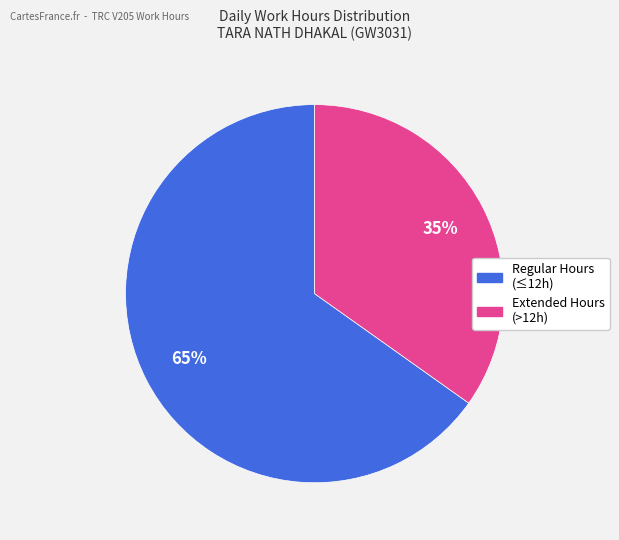

Is there a majority slice in this chart?

Yes